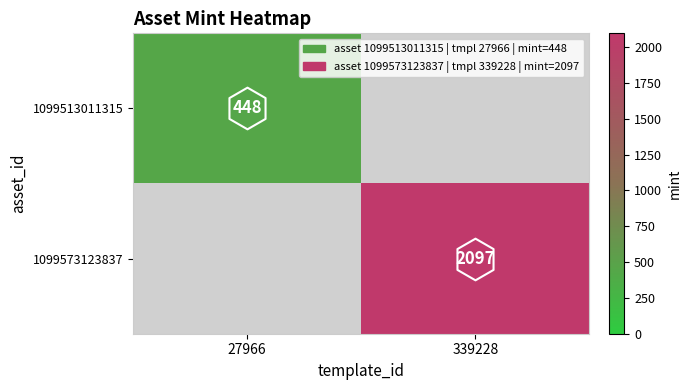

Which series has the widest spread of values?

1099573123837